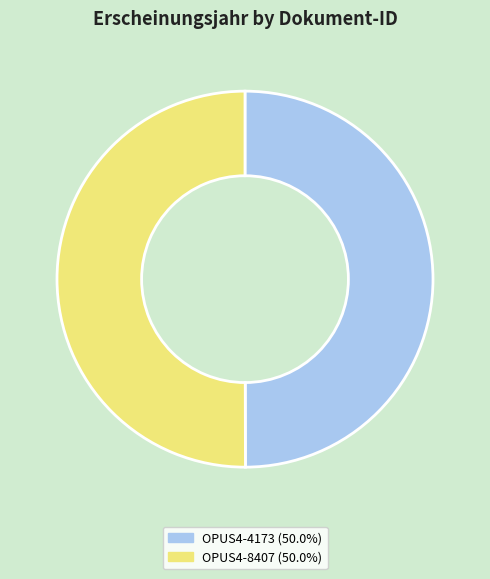

What is the ratio of the value at OPUS4-4173 to the value at OPUS4-8407?

1.0